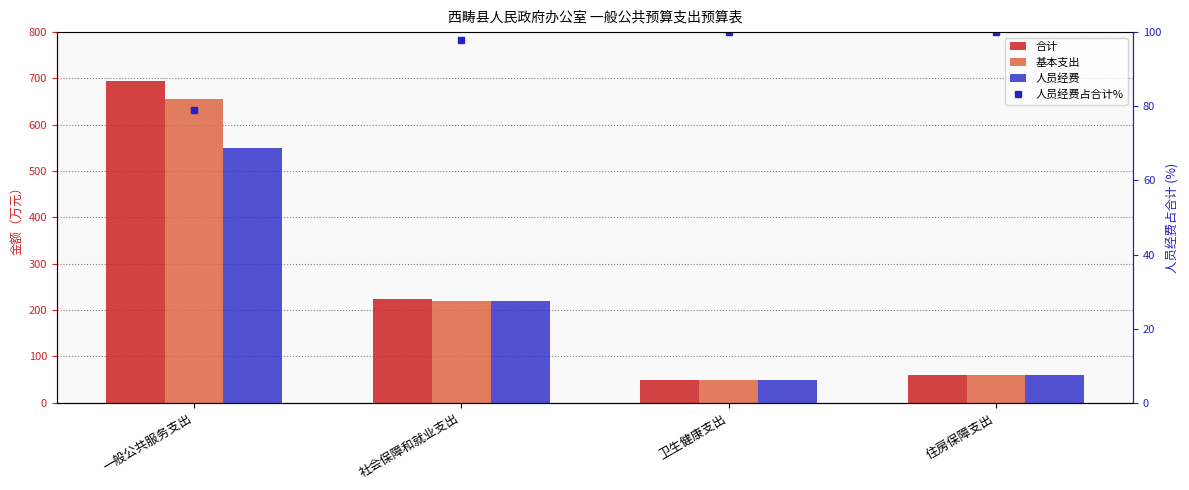

Reading left to right, list all the values displayed in this chart.

合计: 一般公共服务支出=695.1	社会保障和就业支出=223.5	卫生健康支出=48.1	住房保障支出=60.0
基本支出: 一般公共服务支出=655.1	社会保障和就业支出=220.6	卫生健康支出=48.1	住房保障支出=60.0
人员经费: 一般公共服务支出=548.9	社会保障和就业支出=218.8	卫生健康支出=48.1	住房保障支出=60.0
人员经费占合计%: 一般公共服务支出=79.0	社会保障和就业支出=97.9	卫生健康支出=100.0	住房保障支出=100.0